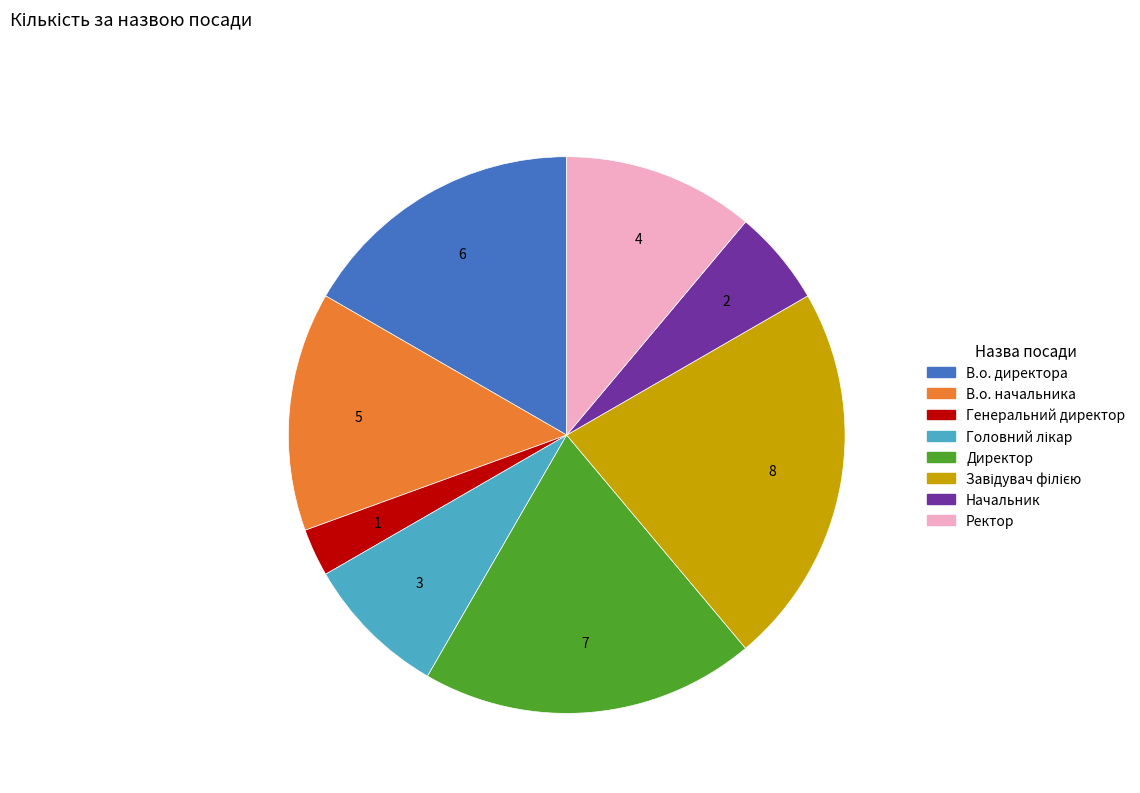

What is the smallest slice in the pie chart?

Генеральний директор